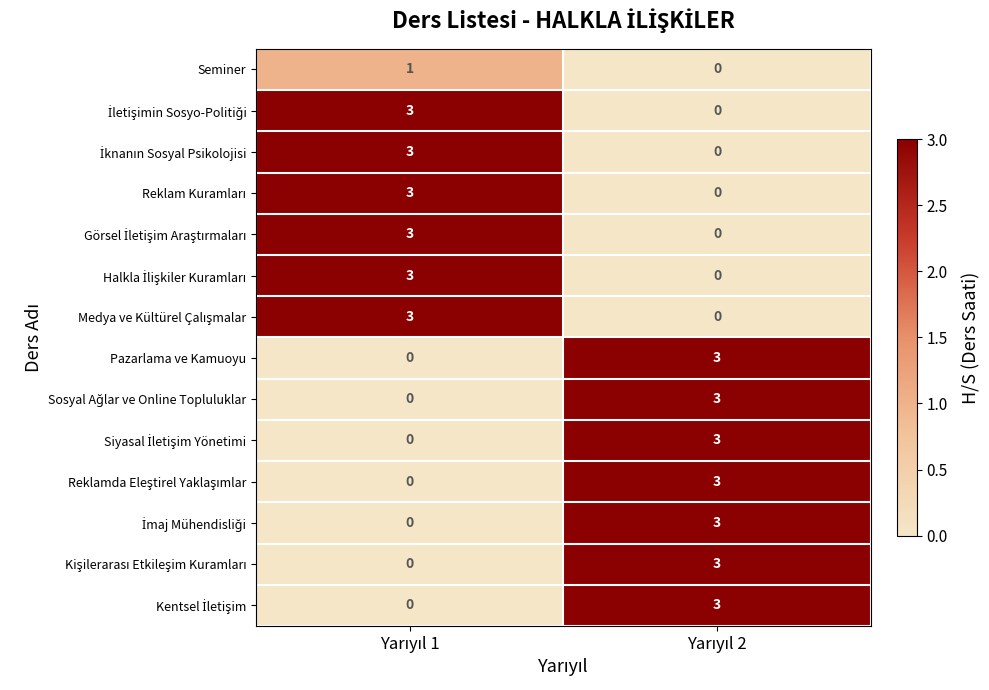

What is the sum of all Pazarlama ve Kamuoyu values?

3